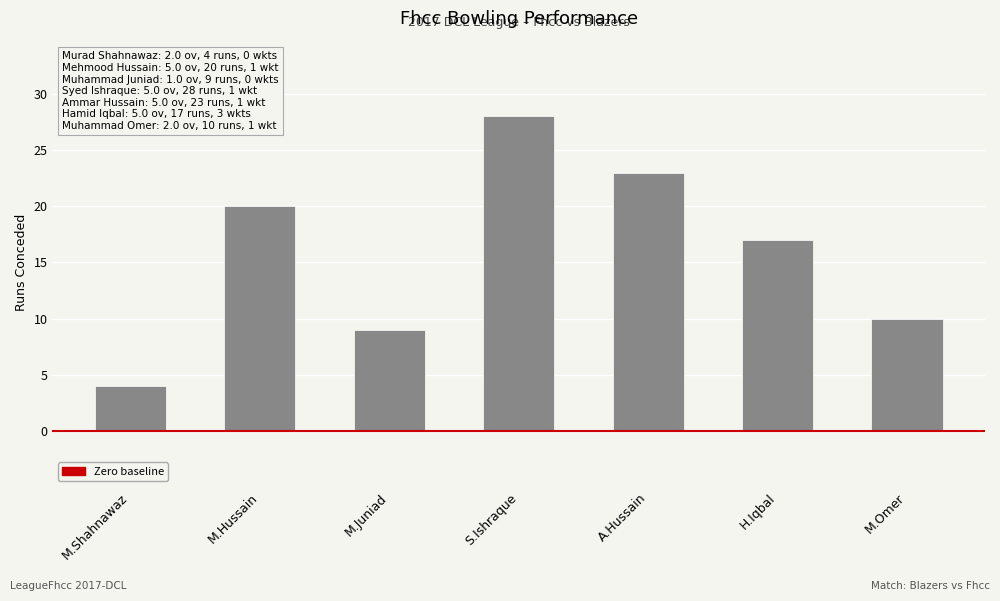

What is the average value?

16